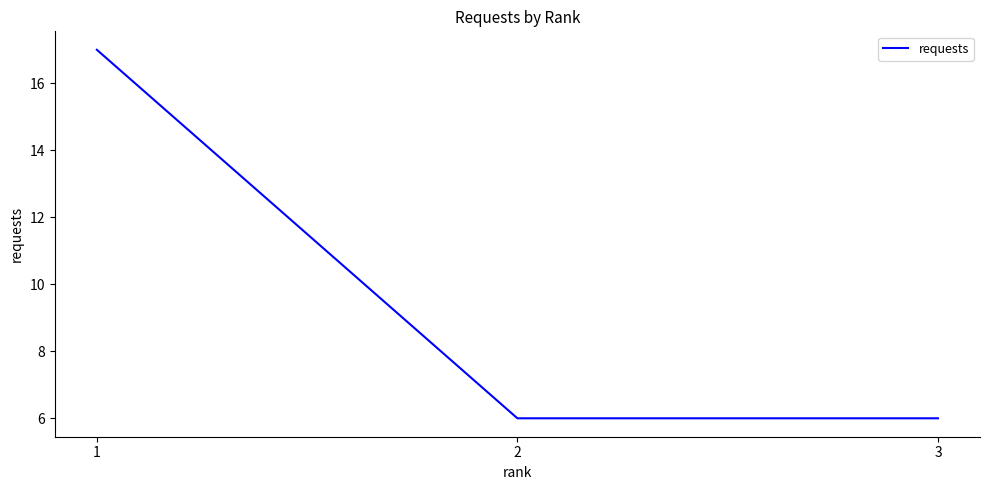

True or false: the data shows 10 at 2.

False